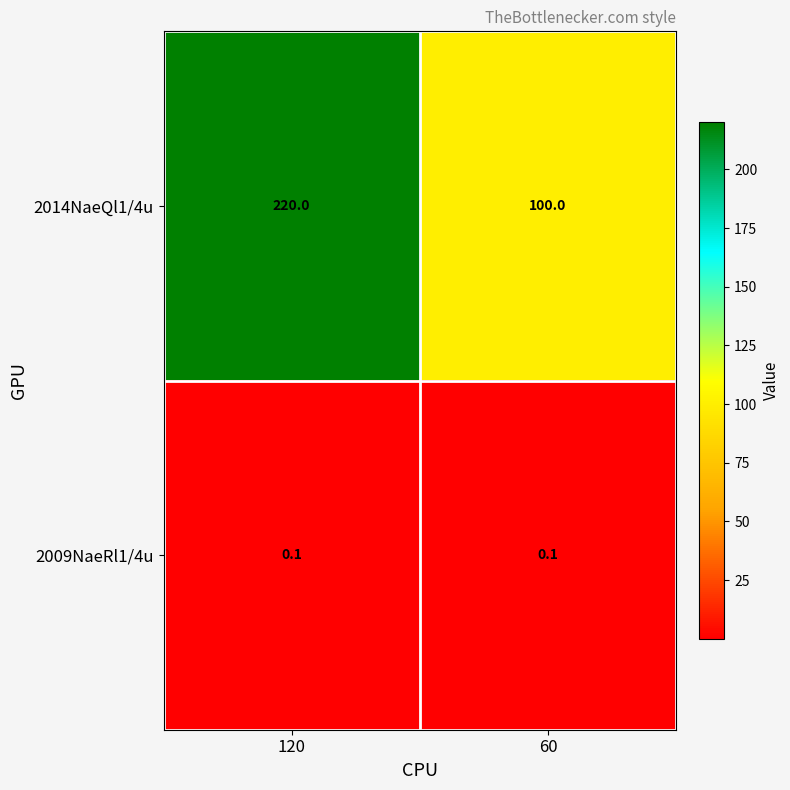

What is the total value across all series at 120?

220.1